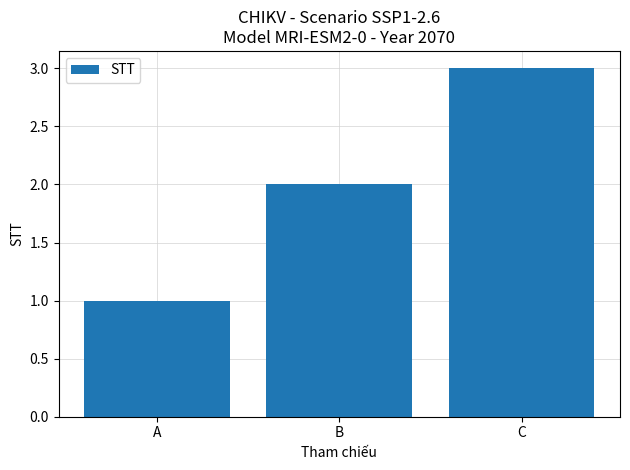

What is the sum of the values at A and C?

4